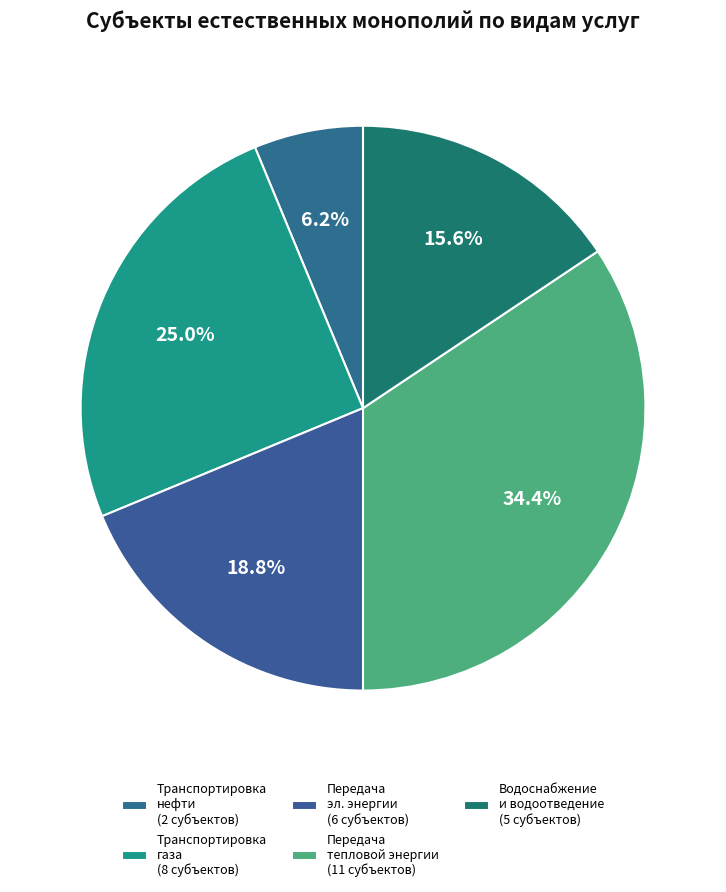

Is there a majority slice in this chart?

No